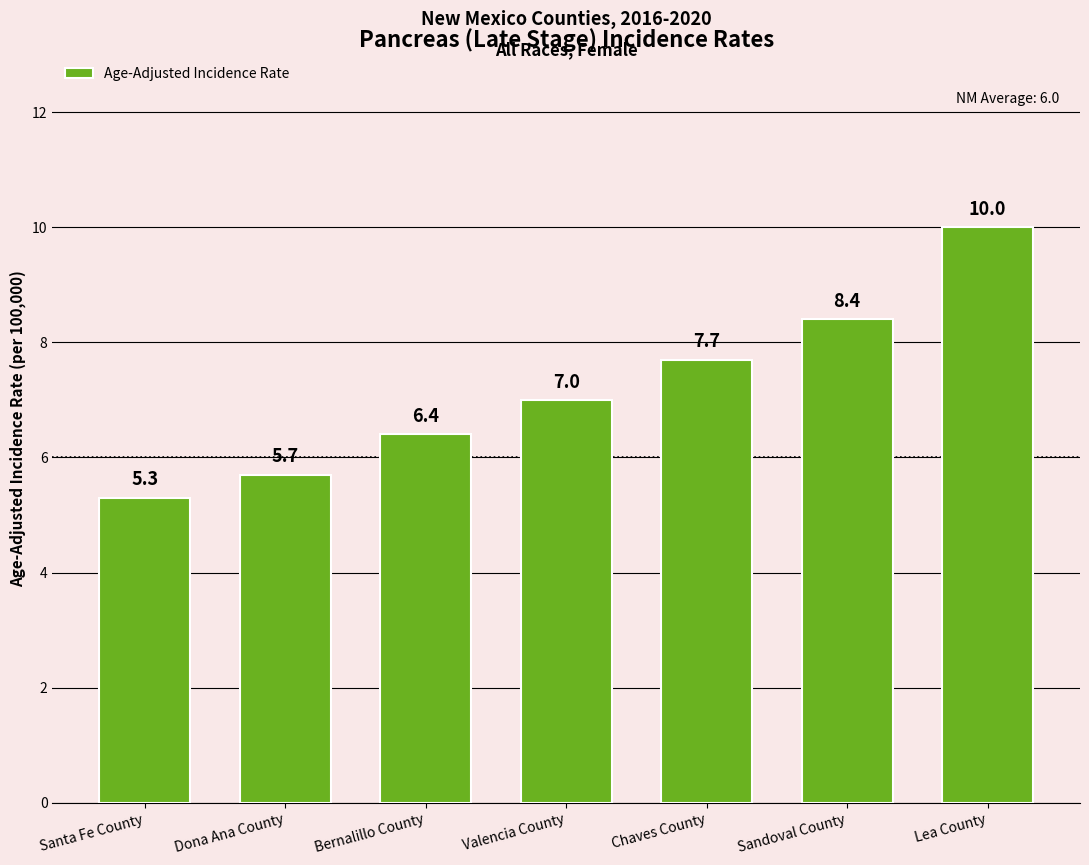

What is the approximate value at Bernalillo County?

6.4